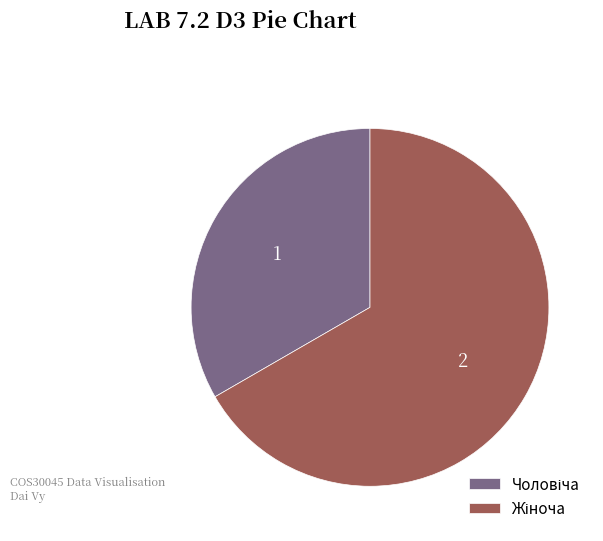

What percentage is the Жіноча slice, to the nearest percent?

67%